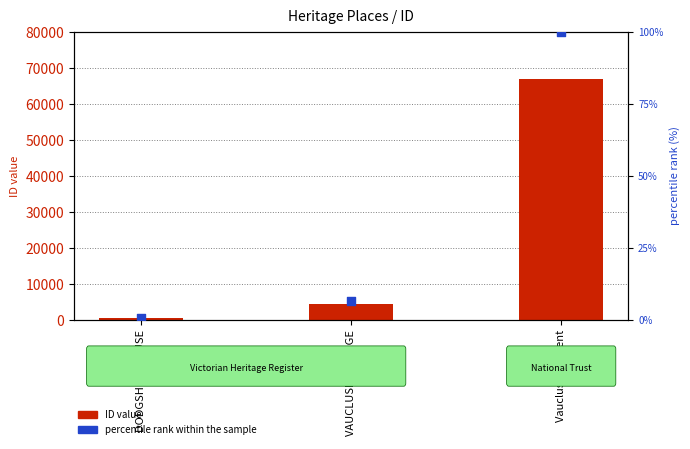

At which category is the sum across all series the highest?

Vaucluse Convent